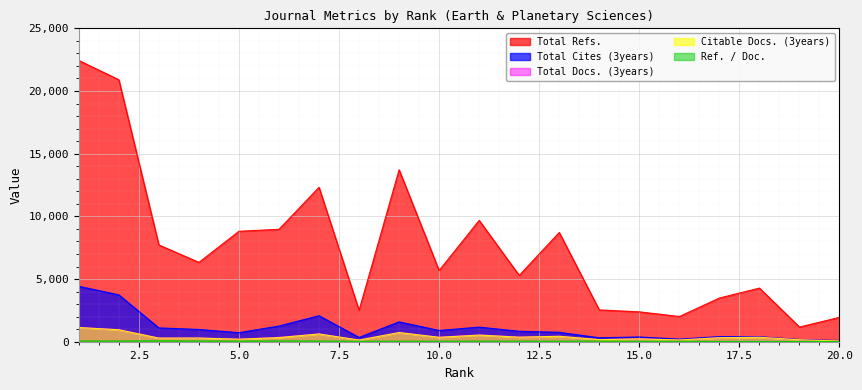

What is the difference between the maximum and minimum values in the Total Cites (3years) series?

4329